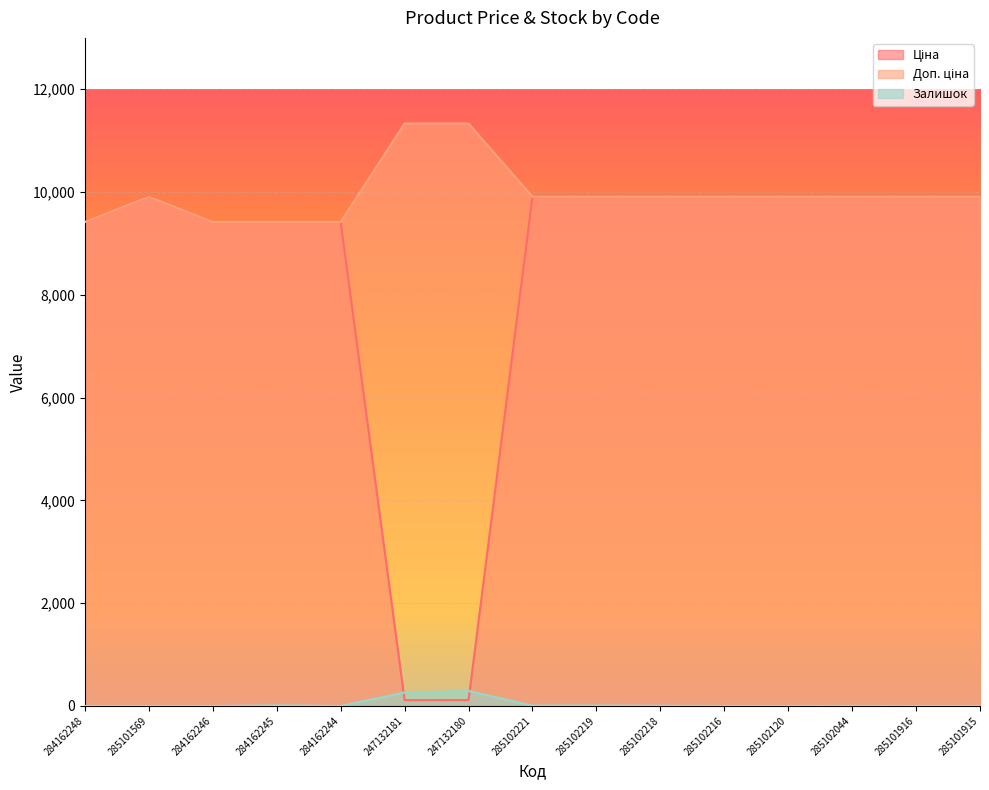

List the series in order of their peak value, highest first.

Доп. ціна, Ціна, Залишок